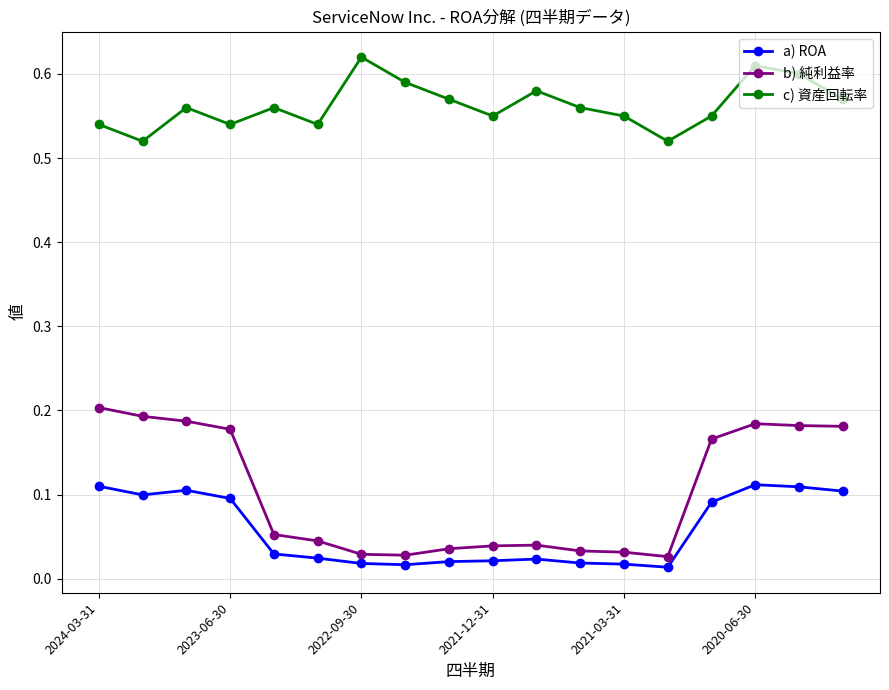

Count the c) 資産回転率 values in the range 0 to 1.

18